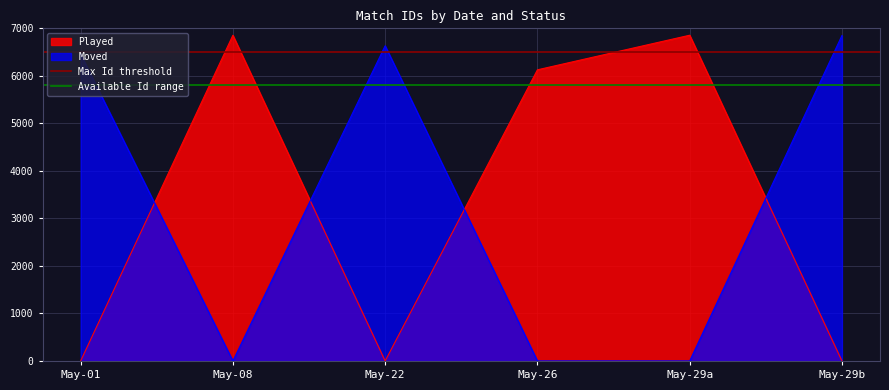

The value of Played at May-26 is 8836. True or false?

False